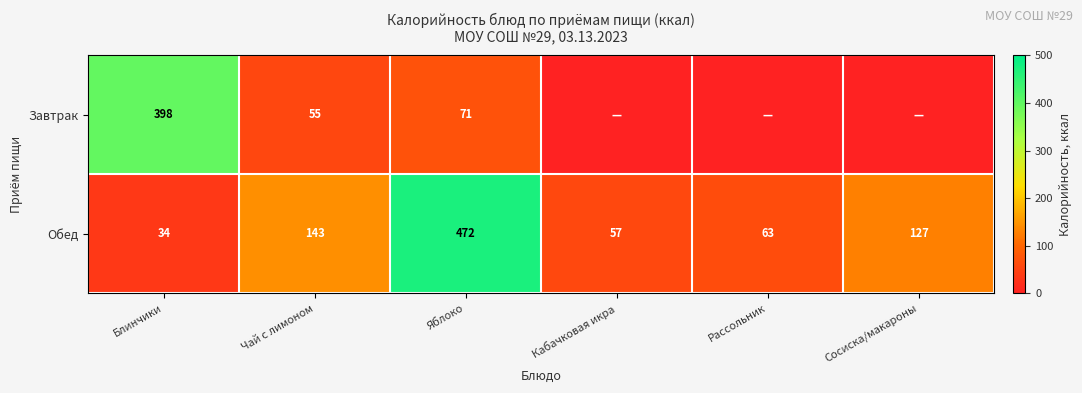

How many values in the Обед series are below 127?

3